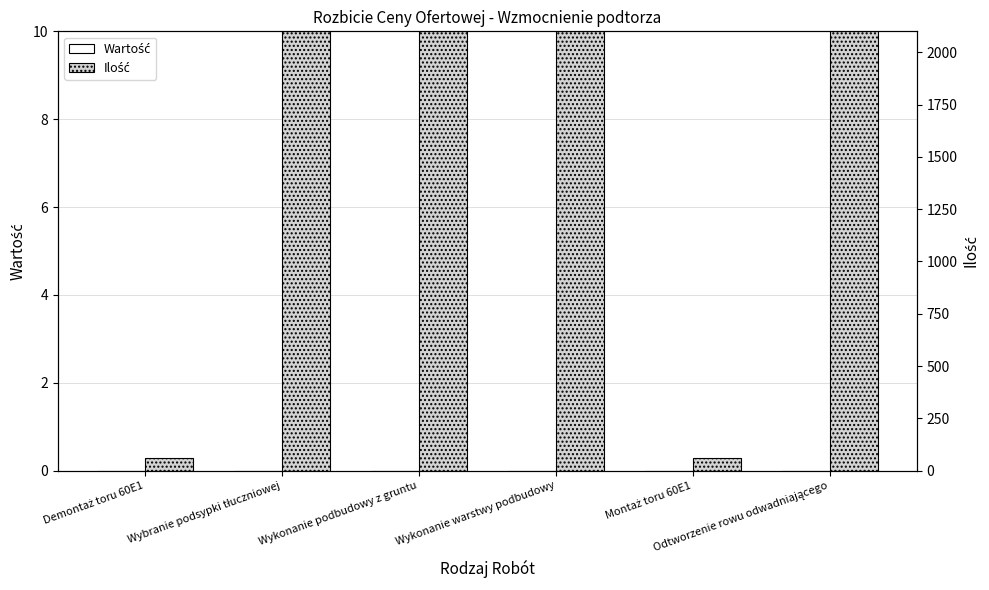

Which category has the lowest value in the Wartość series?

Demontaż toru 60E1